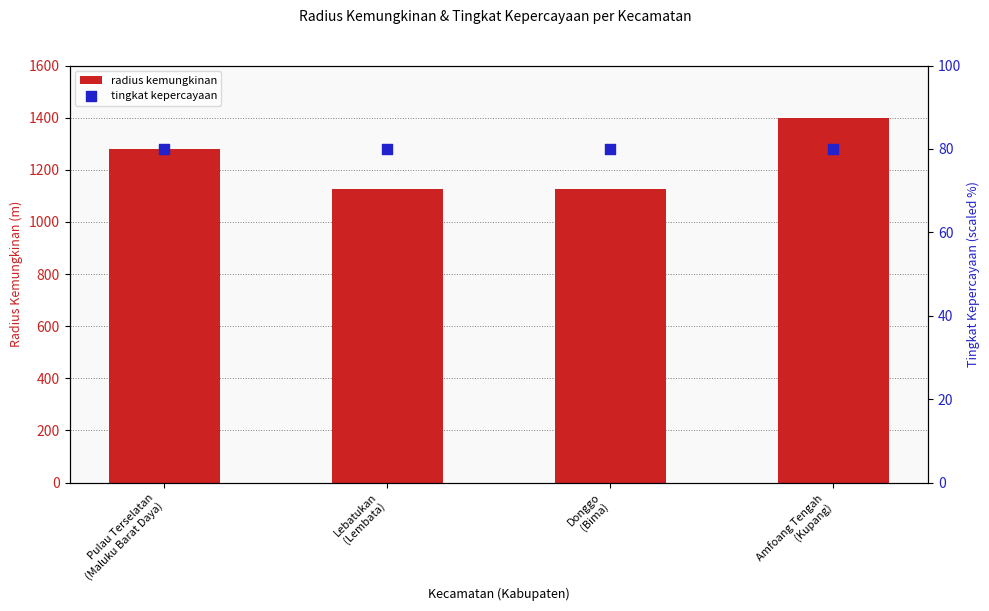

Which series has the widest spread of Y values?

radius kemungkinan